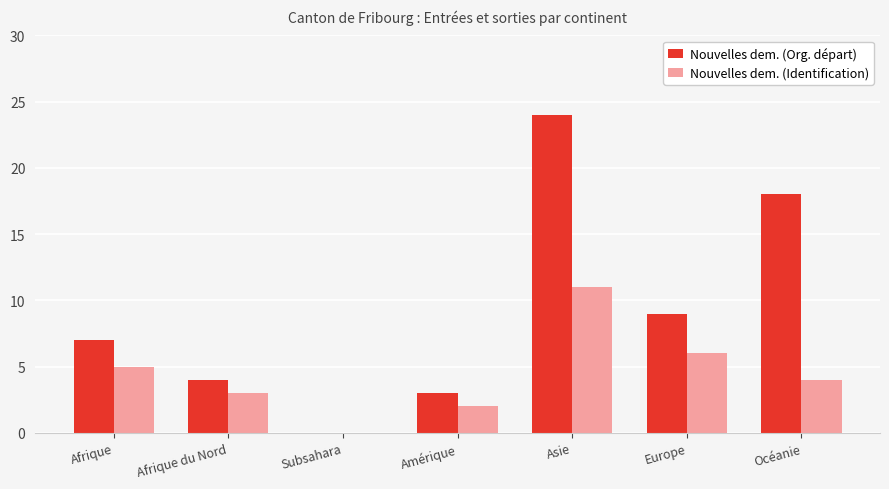

What is the sum of the Nouvelles dem. (Org. départ) values at Europe and Amérique?

12